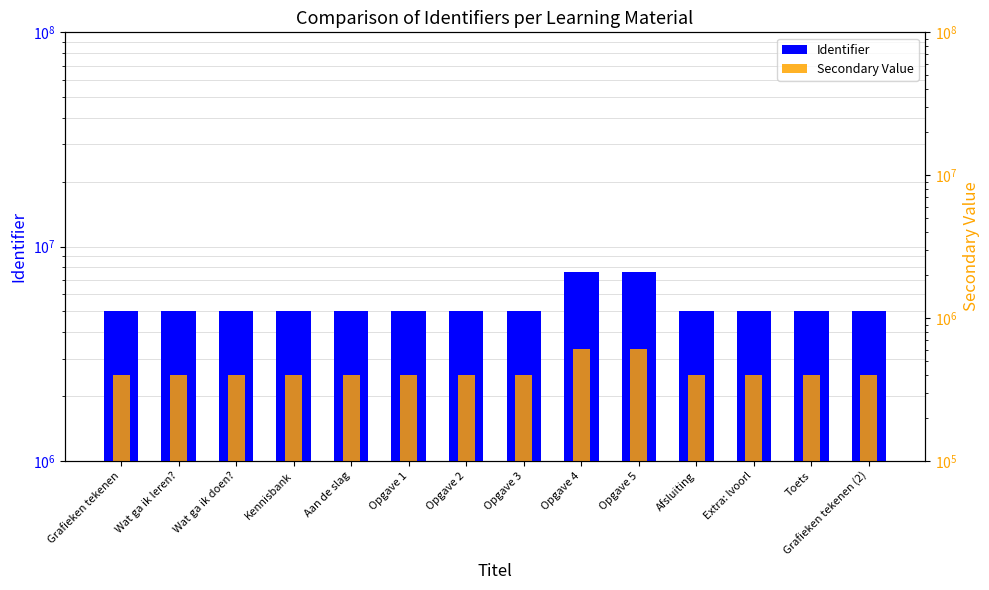

True or false: Identifier has a value of 2263175.9 at Opgave 4.

False